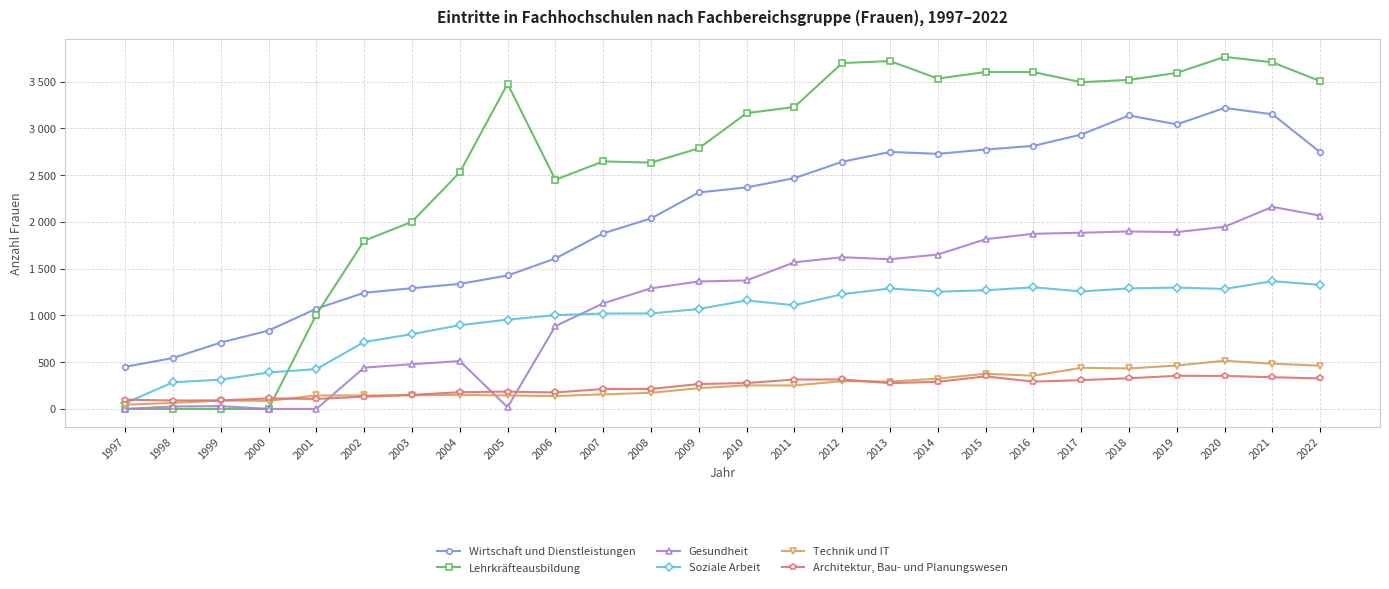

Reading left to right, transcribe all the data shown in this chart.

Wirtschaft und Dienstleistungen: 451	544	710	838	1072	1242	1291	1337	1427	1609	1878	2037	2315	2369	2468	2643	2748	2728	2774	2813	2934	3138	3043	3219	3151	2745
Lehrkräfteausbildung: 0	0	0	0	1009	1799	2001	2530	3477	2451	2647	2634	2787	3163	3229	3699	3720	3533	3603	3602	3494	3519	3594	3765	3707	3505
Gesundheit: 0	26	30	0	0	442	478	512	18	886	1129	1290	1363	1374	1568	1622	1601	1651	1815	1873	1884	1898	1891	1948	2161	2067
Soziale Arbeit: 61	285	313	390	426	716	800	895	955	1003	1020	1021	1069	1160	1109	1227	1288	1254	1269	1301	1256	1289	1298	1283	1366	1327
Technik und IT: 45	64	90	86	144	144	146	150	144	137	156	172	222	252	251	297	292	324	376	355	440	433	464	515	484	462
Architektur, Bau- und Planungswesen: 99	90	91	112	107	131	150	179	185	176	213	214	266	277	314	315	276	290	348	292	308	328	354	353	339	326